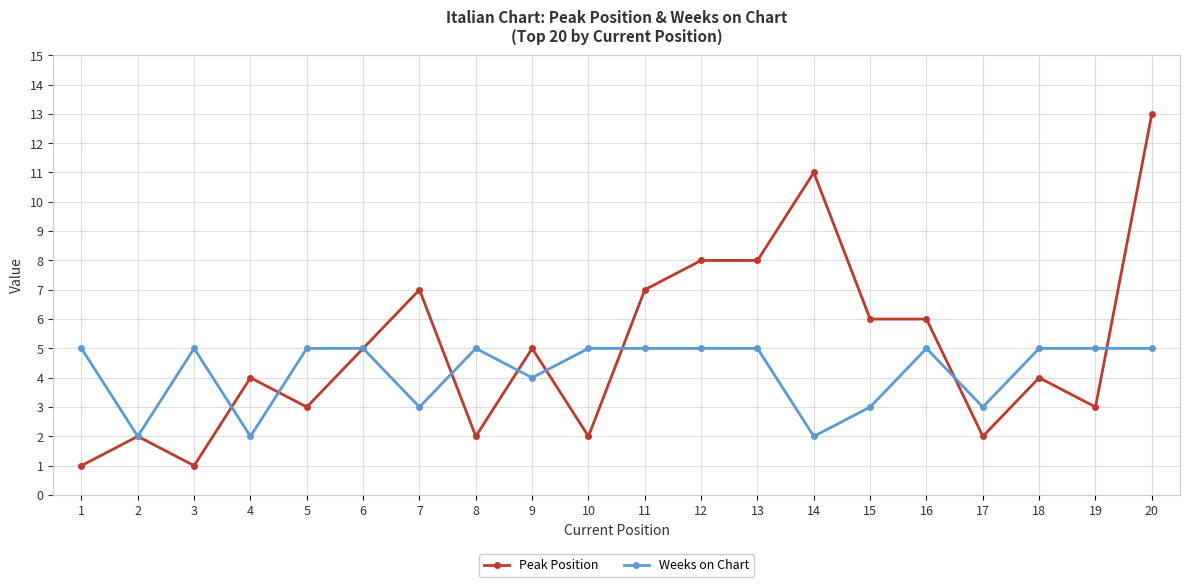

What is the difference between the maximum and minimum values in the Weeks on Chart series?

3